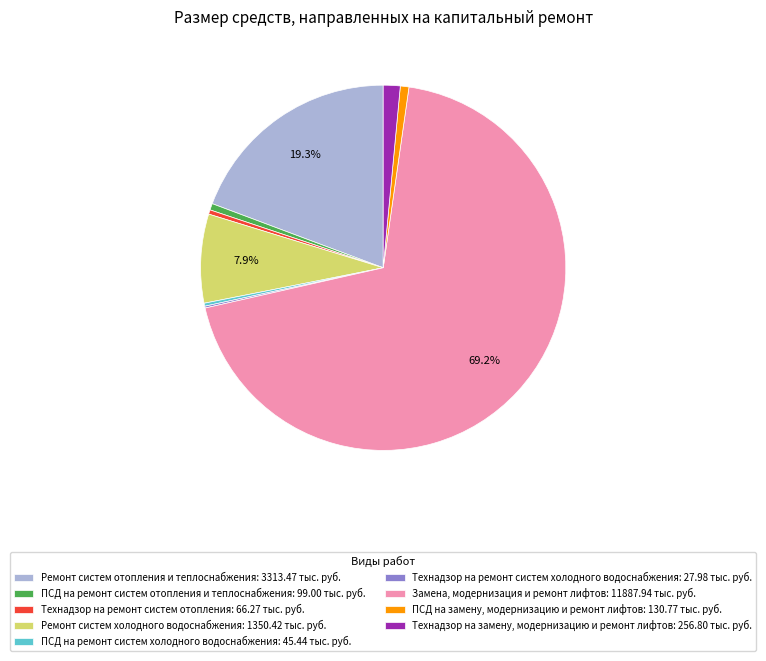

Is there a majority slice in this chart?

Yes